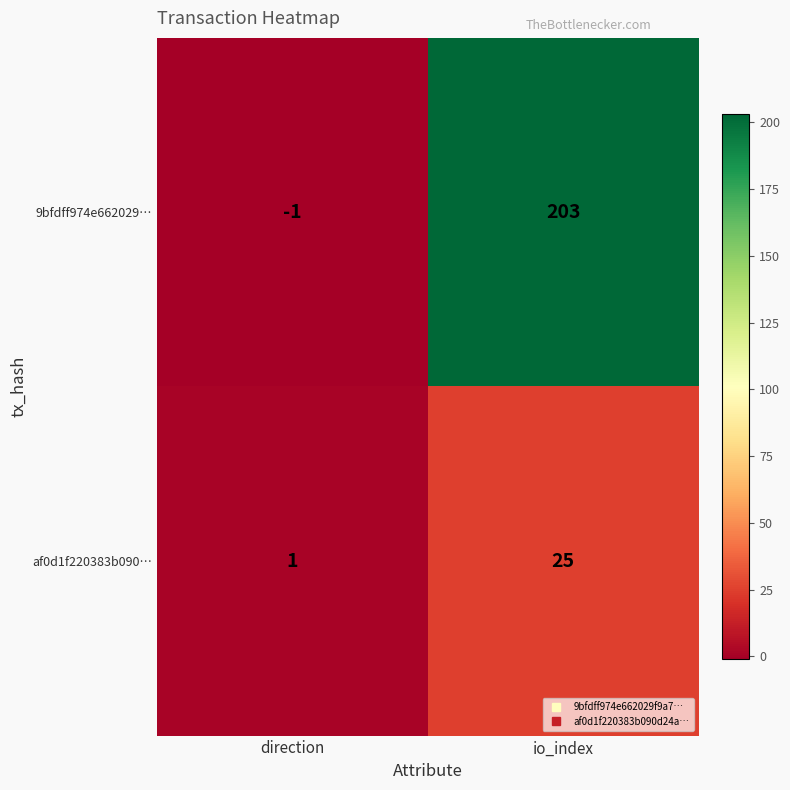

True or false: af0d1f220383b090… has a value of 1 at direction.

True